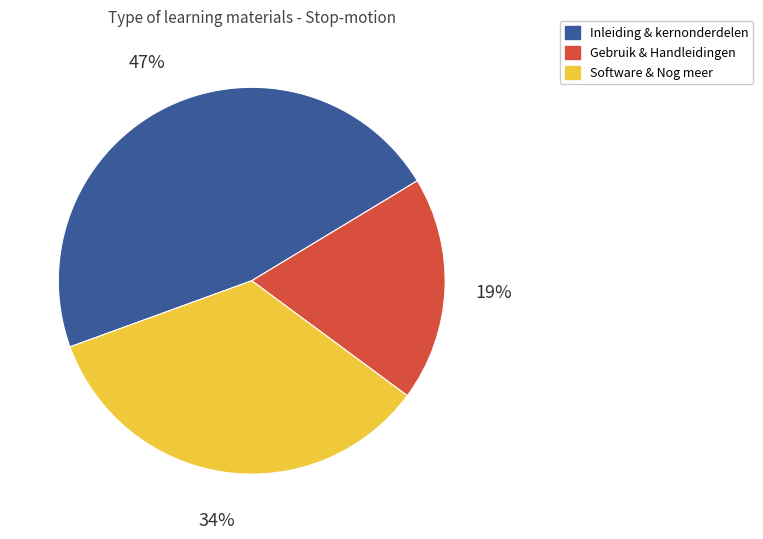

To the nearest percent, what is the difference between the largest and smallest slice percentages?

28%